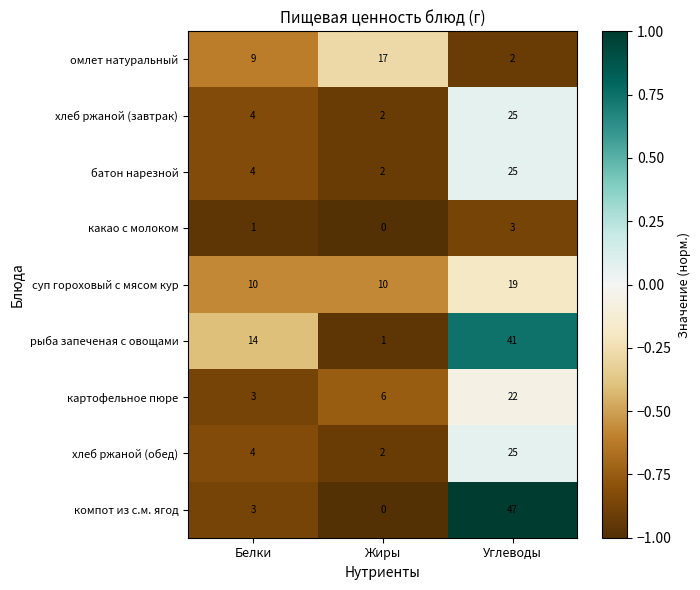

Reading left to right, what are all the values shown in this chart?

омлет натуральный: 9	17	2
хлеб ржаной (завтрак): 4	2	25
батон нарезной: 4	2	25
какао с молоком: 1	0	3
суп гороховый с мясом кур: 10	10	19
рыба запеченая с овощами: 14	1	41
картофельное пюре: 3	6	22
хлеб ржаной (обед): 4	2	25
компот из с.м. ягод: 3	0	47